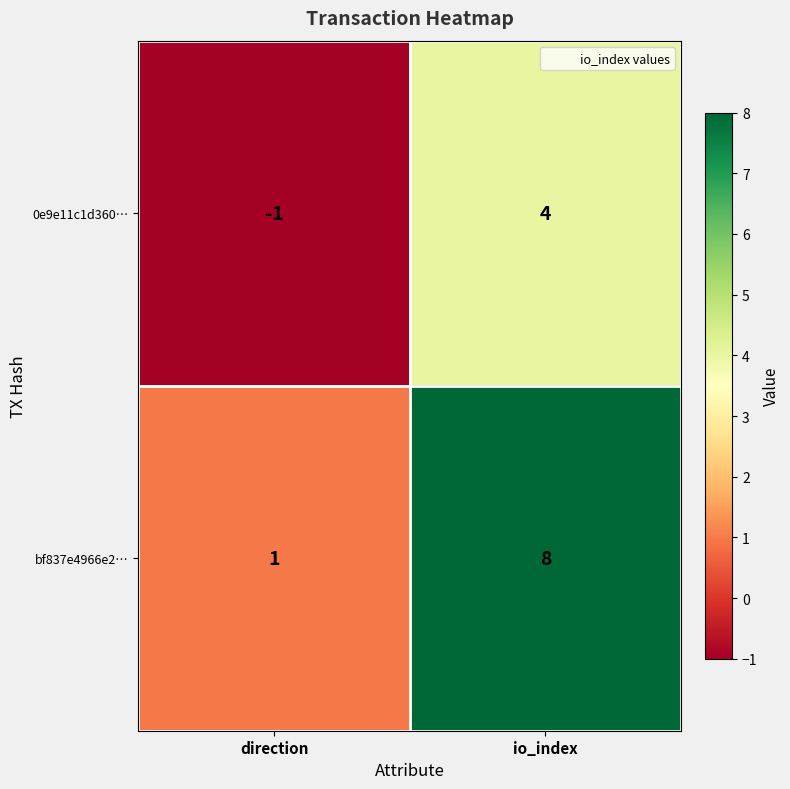

What is the total value across all series at io_index?

12